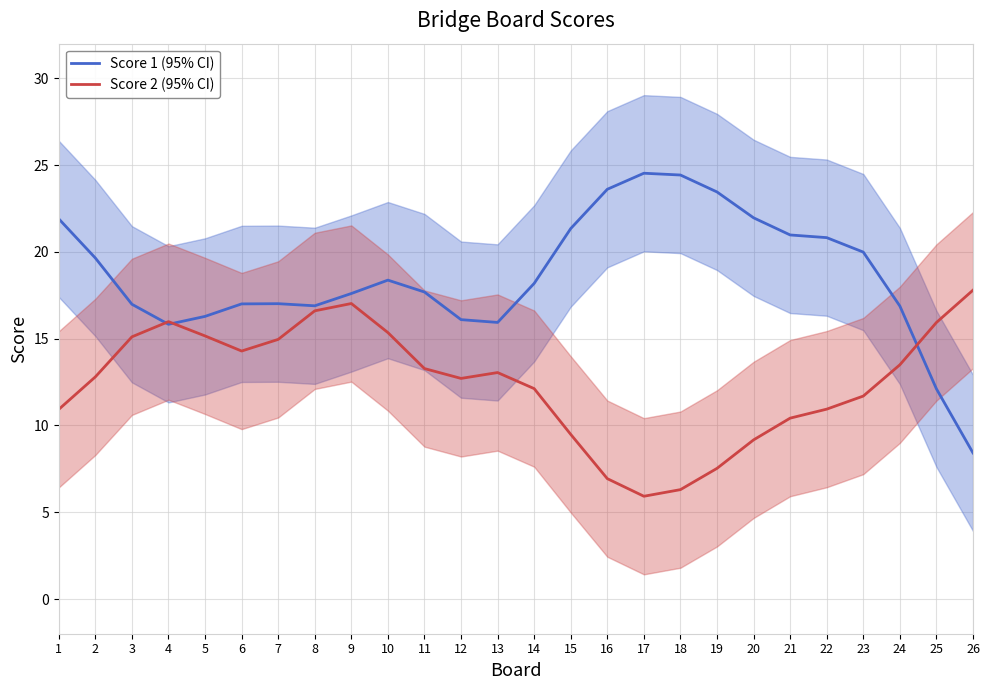

How many data points does each series have?

26